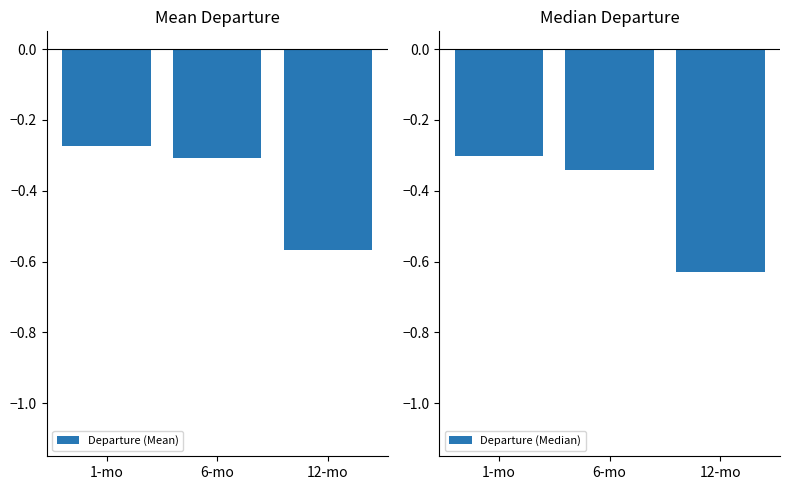

What is the difference between the maximum and minimum values in the Departure (Median) series?

0.3